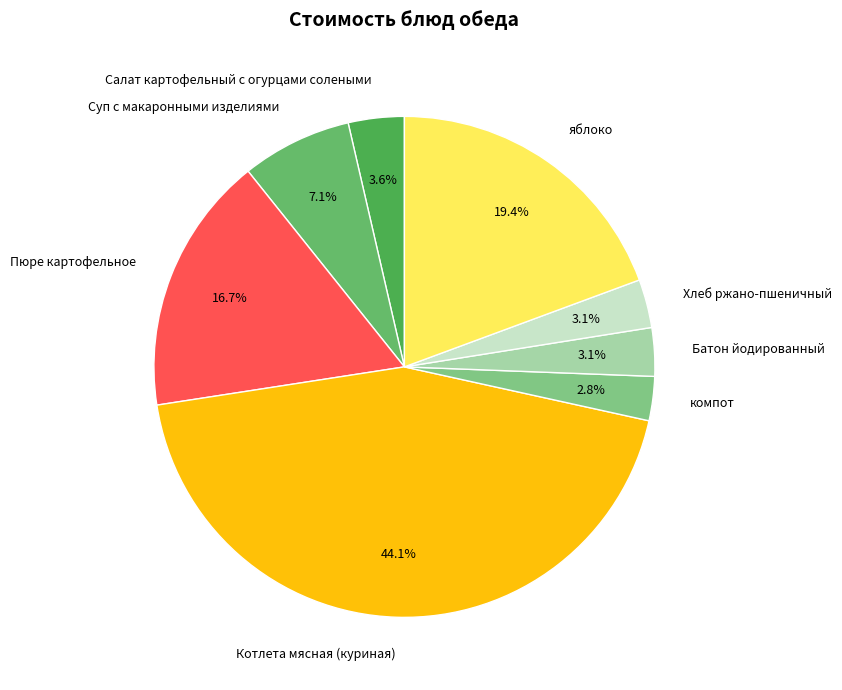

Which has a higher value, Салат картофельный с огурцами солеными or Суп с макаронными изделиями?

Суп с макаронными изделиями